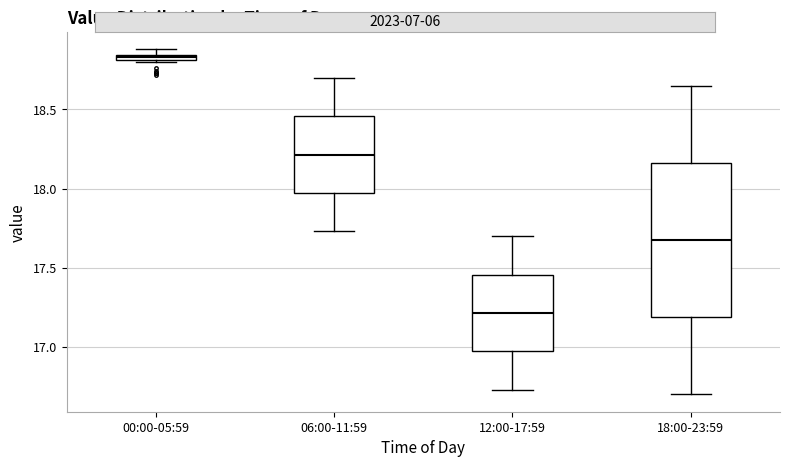

Which box is the tallest, from its lower edge to its upper edge?

18:00-23:59